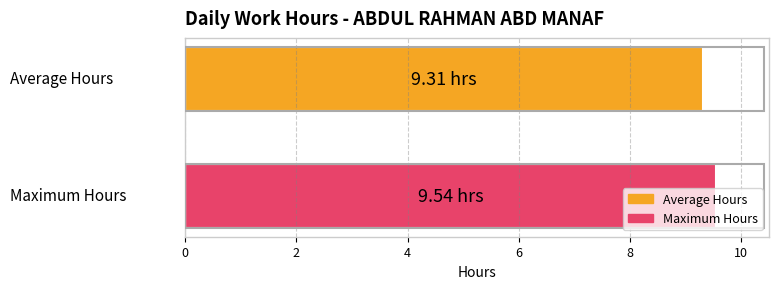

Which series has the widest spread of values?

Average Hours